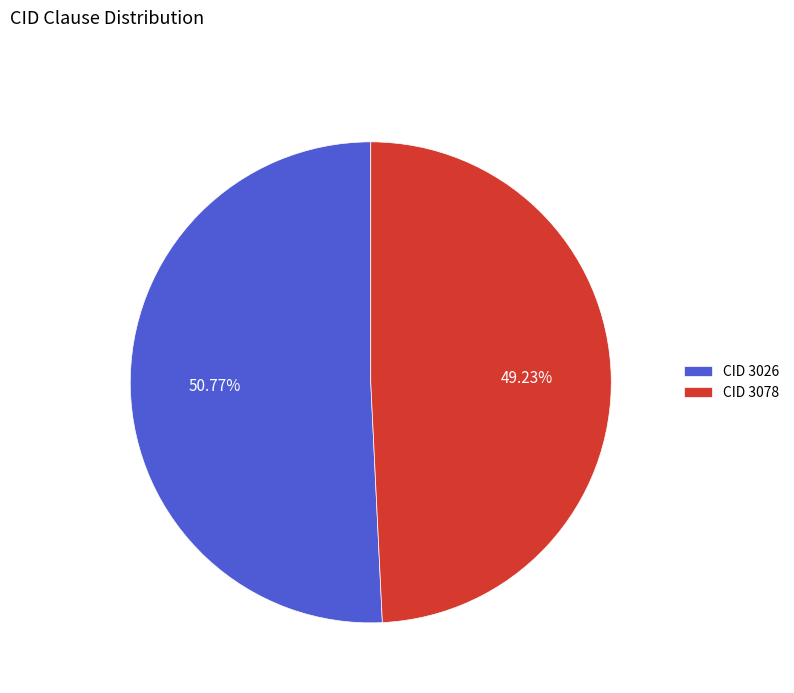

What is the largest slice in the pie chart?

CID 3026